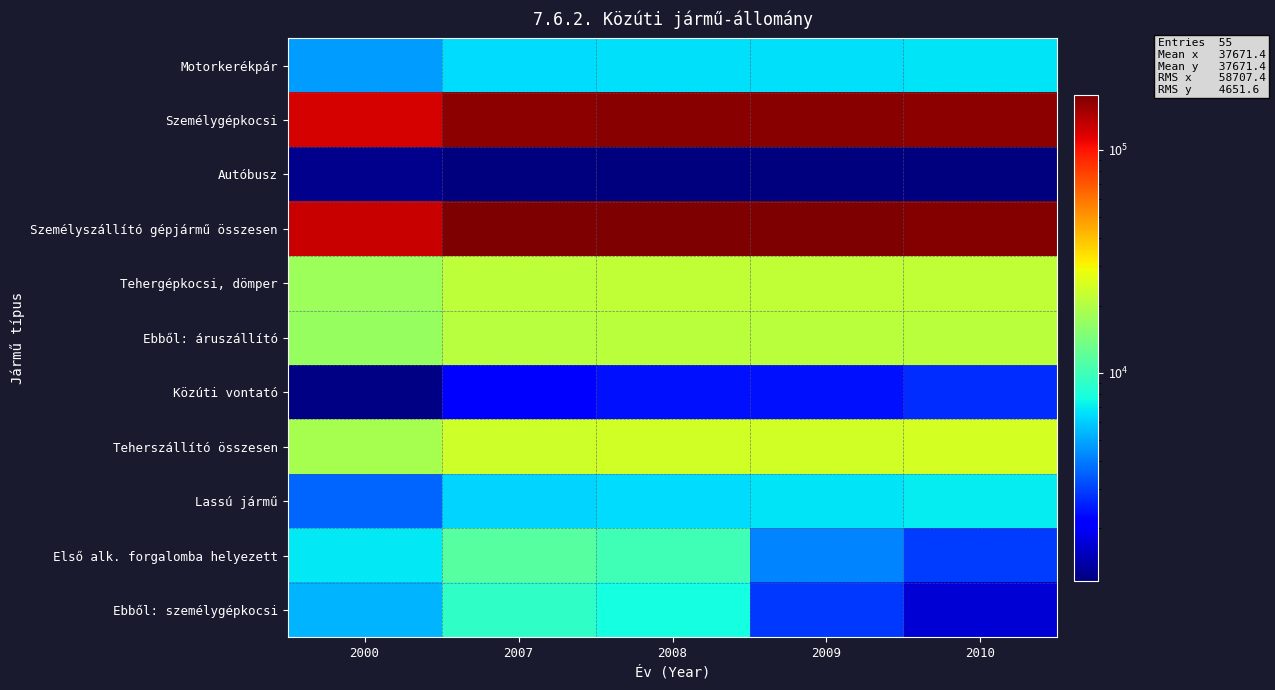

Which label corresponds to the largest value in the chart?

2008